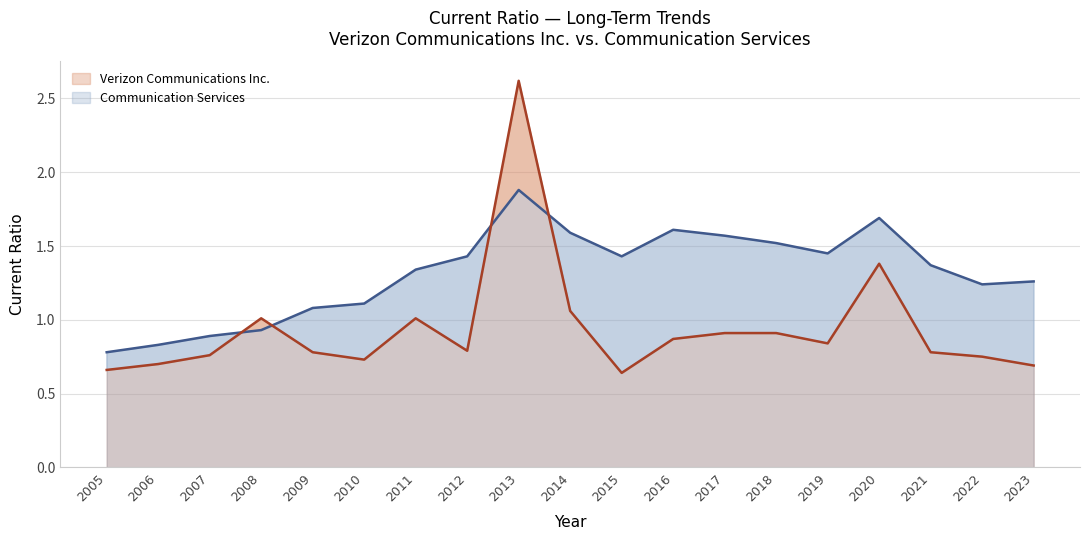

How many interior local peaks does the Communication Services series have?

3